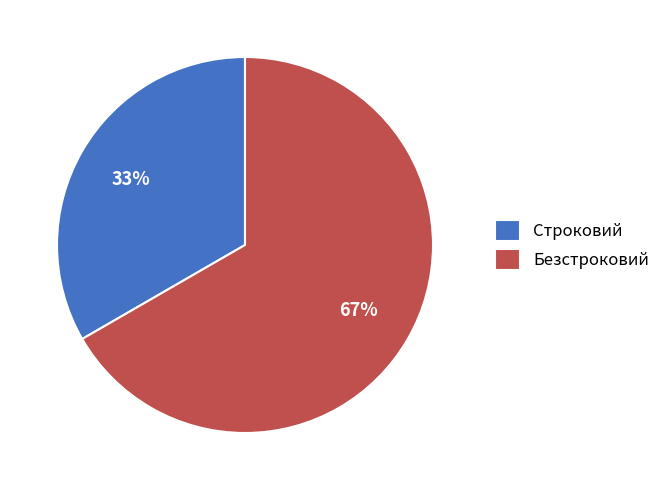

Which slice is the smallest?

Строковий